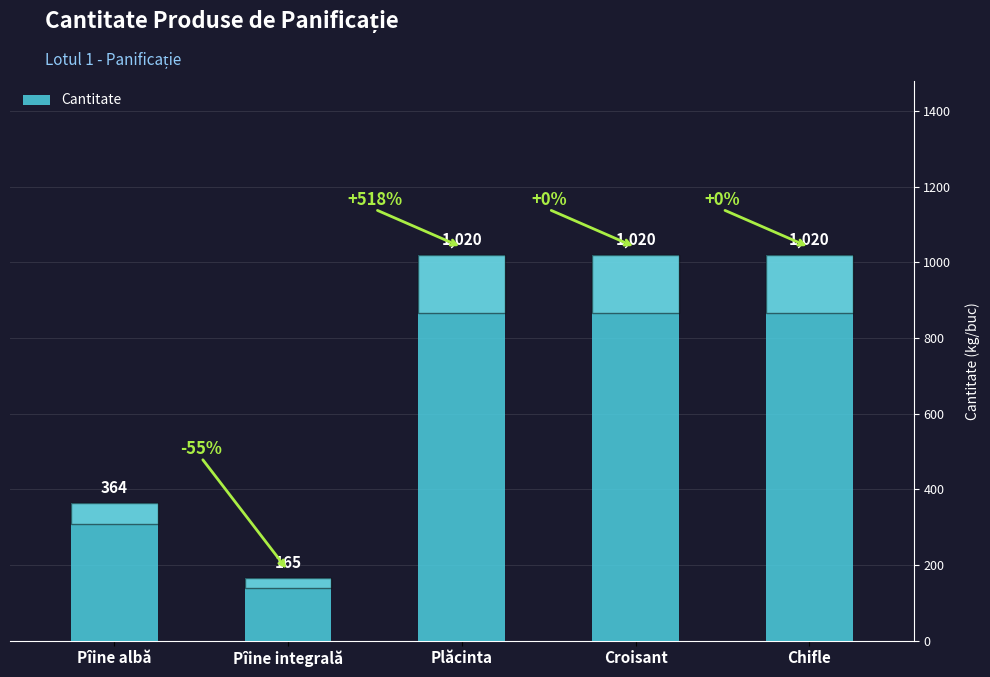

The value at Pîine albă is 203. True or false?

False